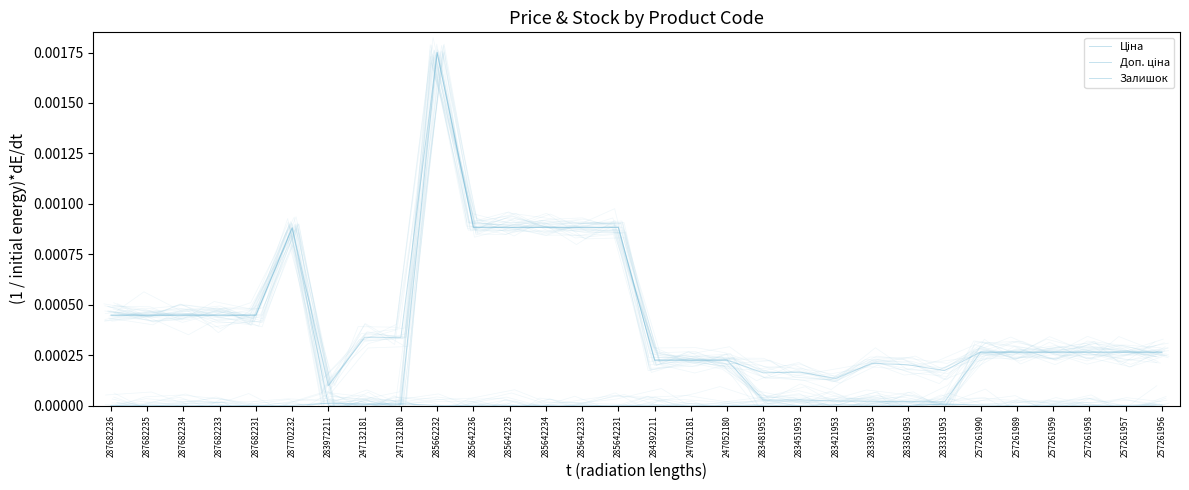

What is the label of the 29th point from the right?

287682235